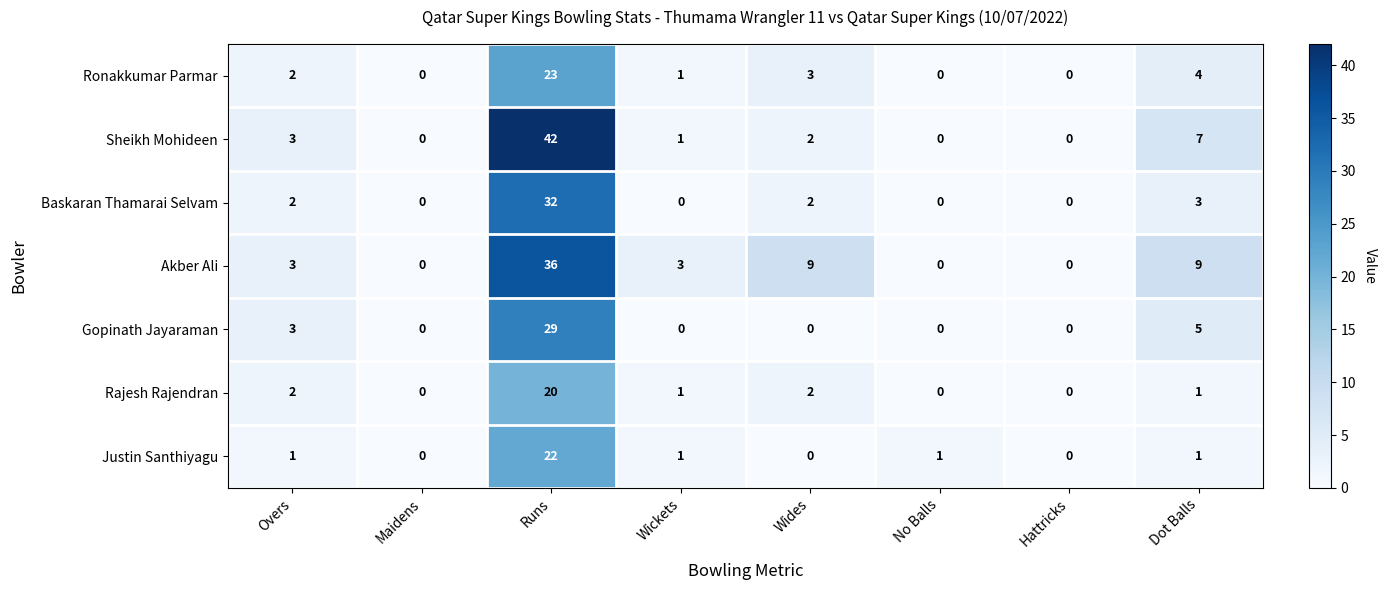

List the series in order of their peak value, lowest first.

Rajesh Rajendran, Justin Santhiyagu, Ronakkumar Parmar, Gopinath Jayaraman, Baskaran Thamarai Selvam, Akber Ali, Sheikh Mohideen